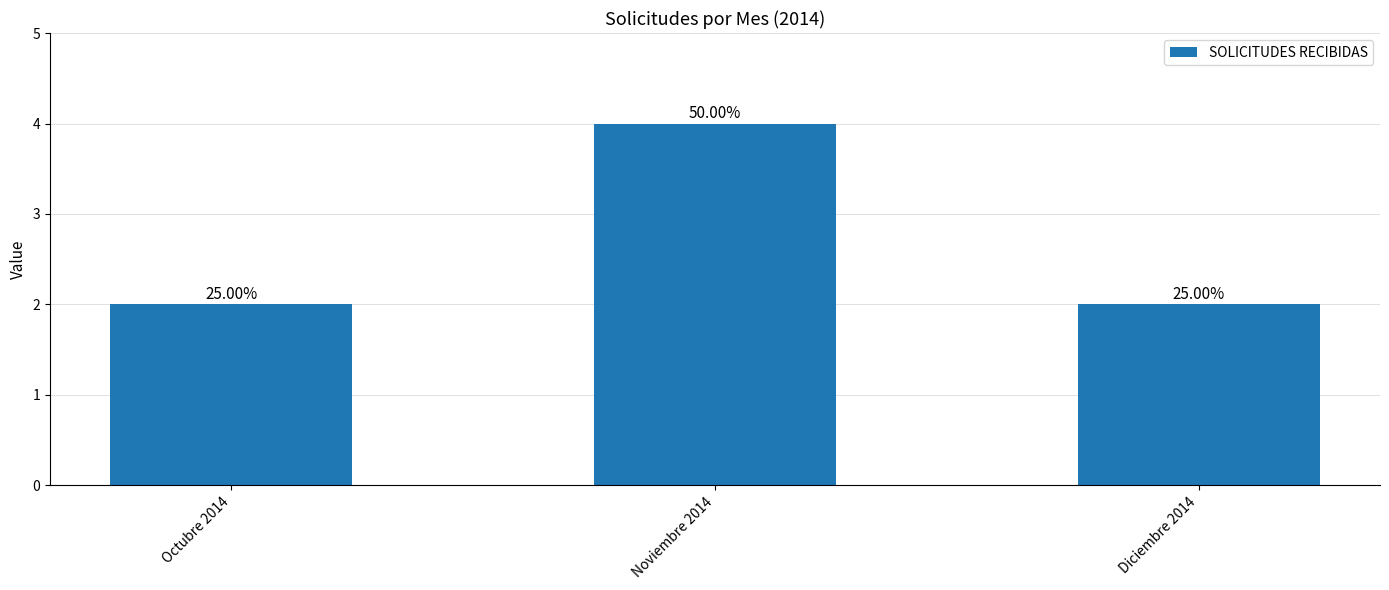

What position from the left is Octubre 2014?

1